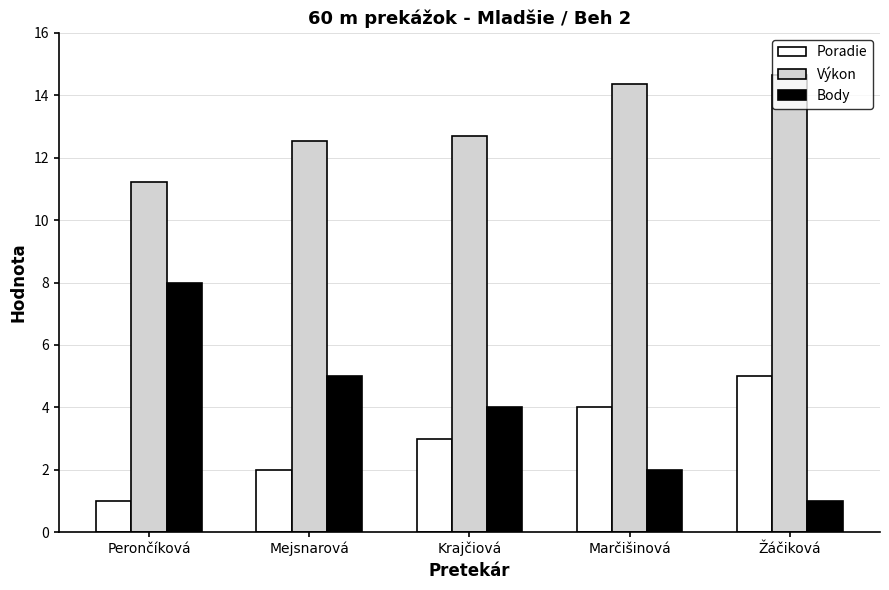

What are all the series names shown in the legend?

Poradie, Výkon, Body